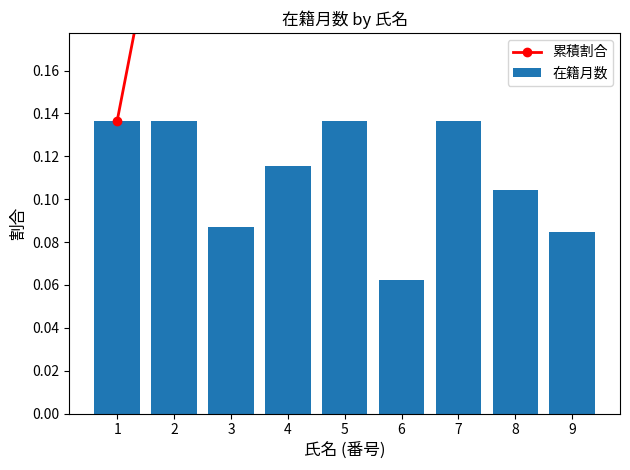

What is the difference between the maximum and minimum values in the 在籍月数 series?

0.1